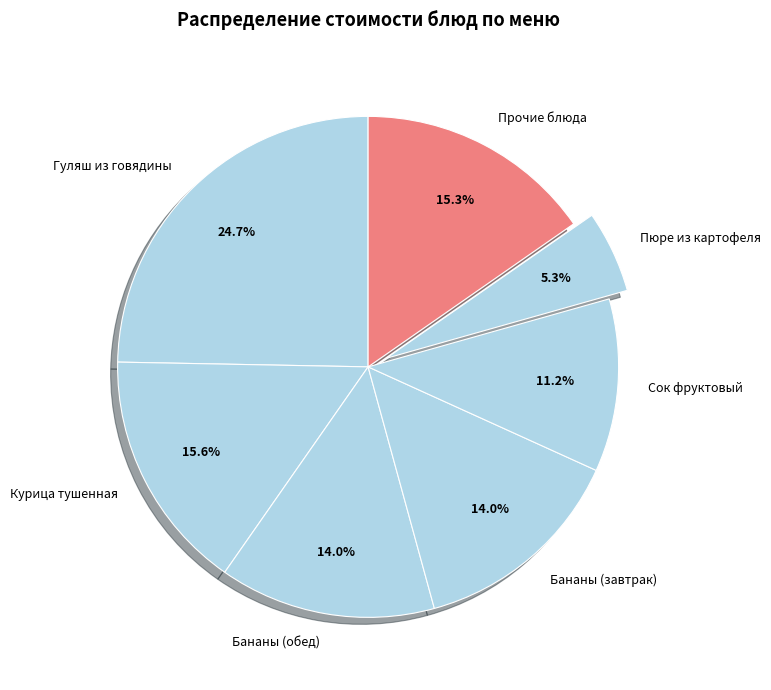

What portion of the pie excludes Пюре из картофеля?

94.7%